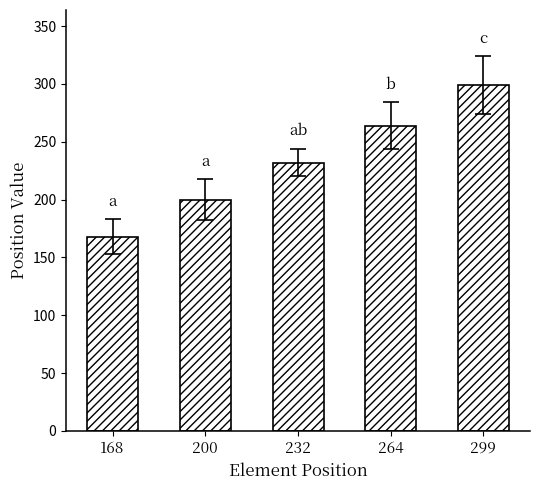

What is the ratio of the value at 299 to the value at 264?

1.1